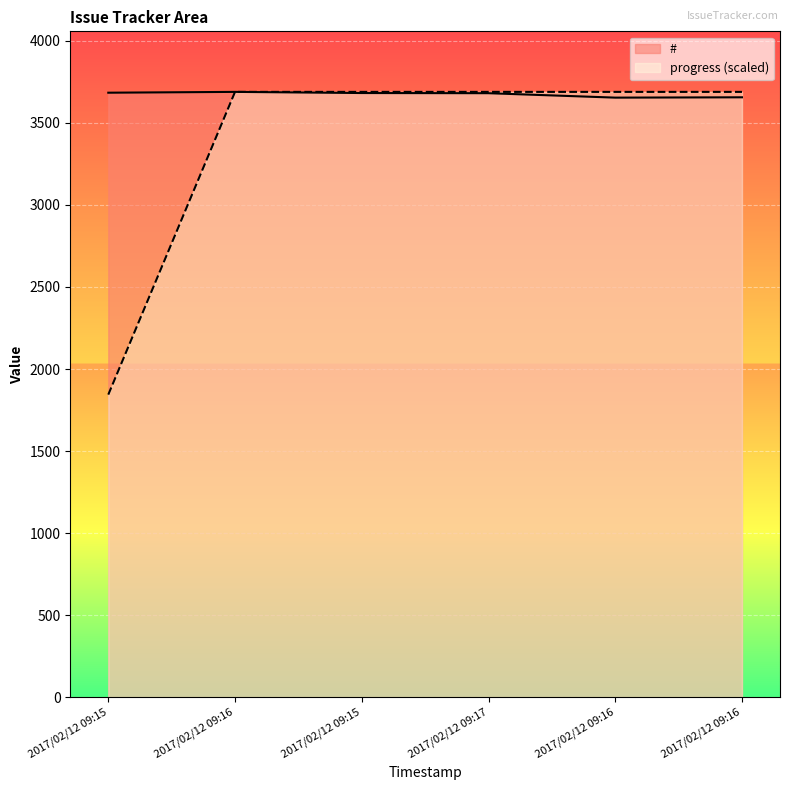

What are all the series names shown in the legend?

#, progress (scaled)